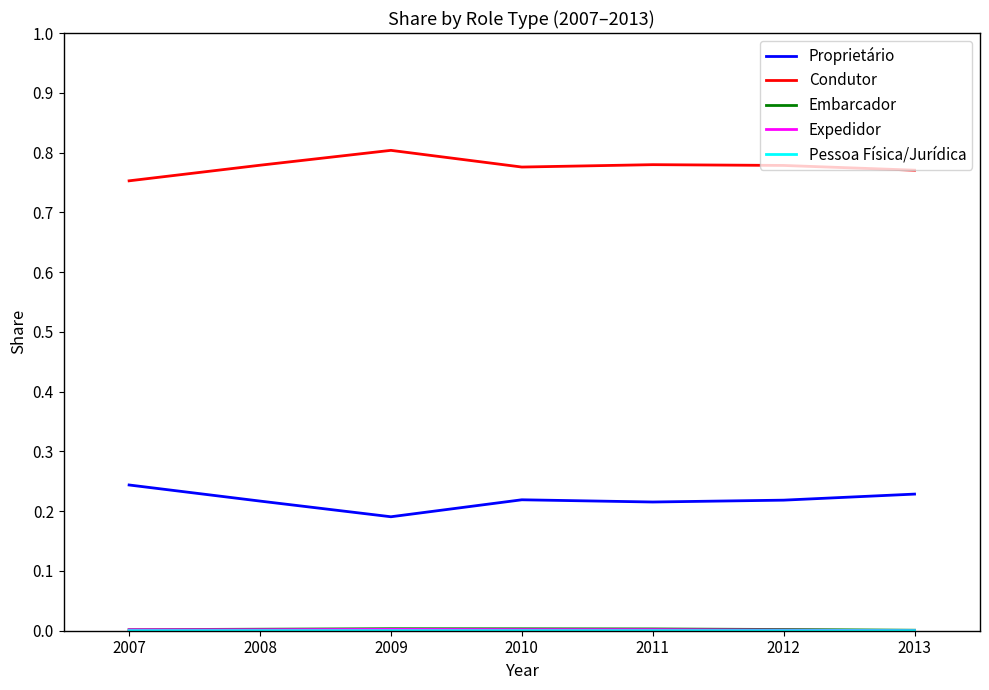

True or false: Proprietário and Condutor cross at least once.

False